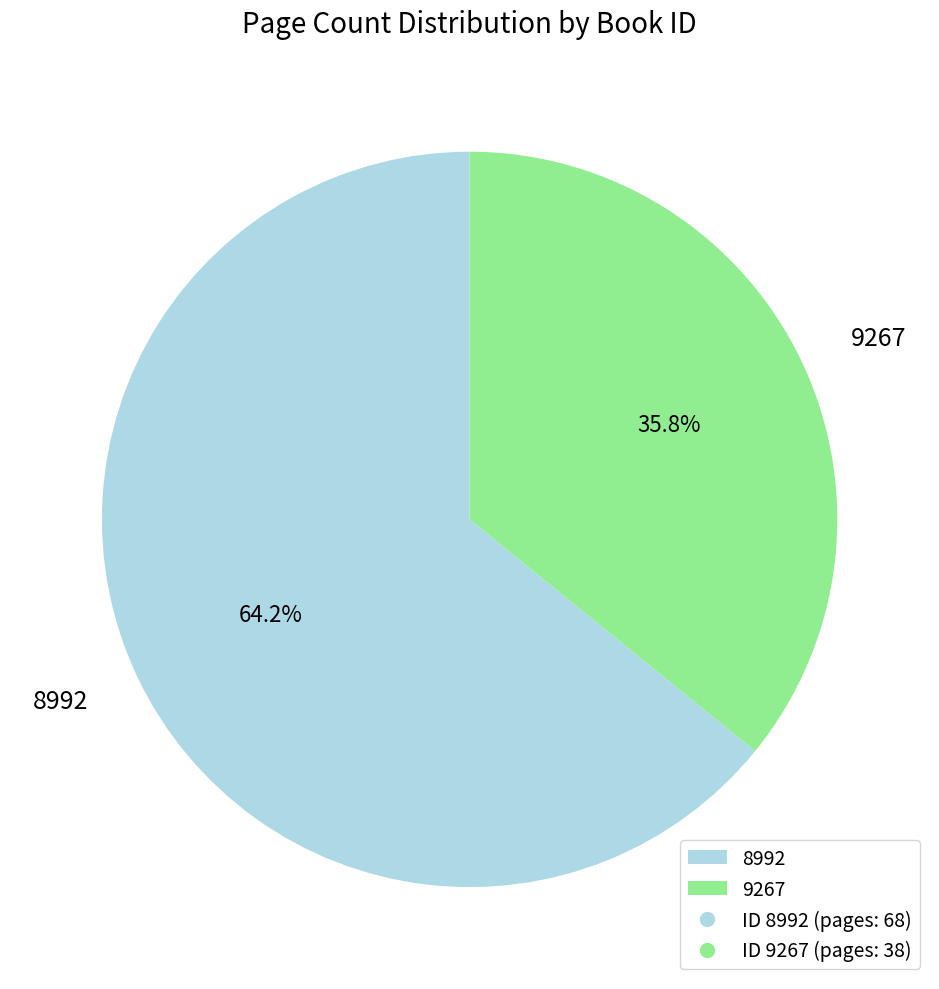

Is it true that 8992 is 64% of the pie?

True